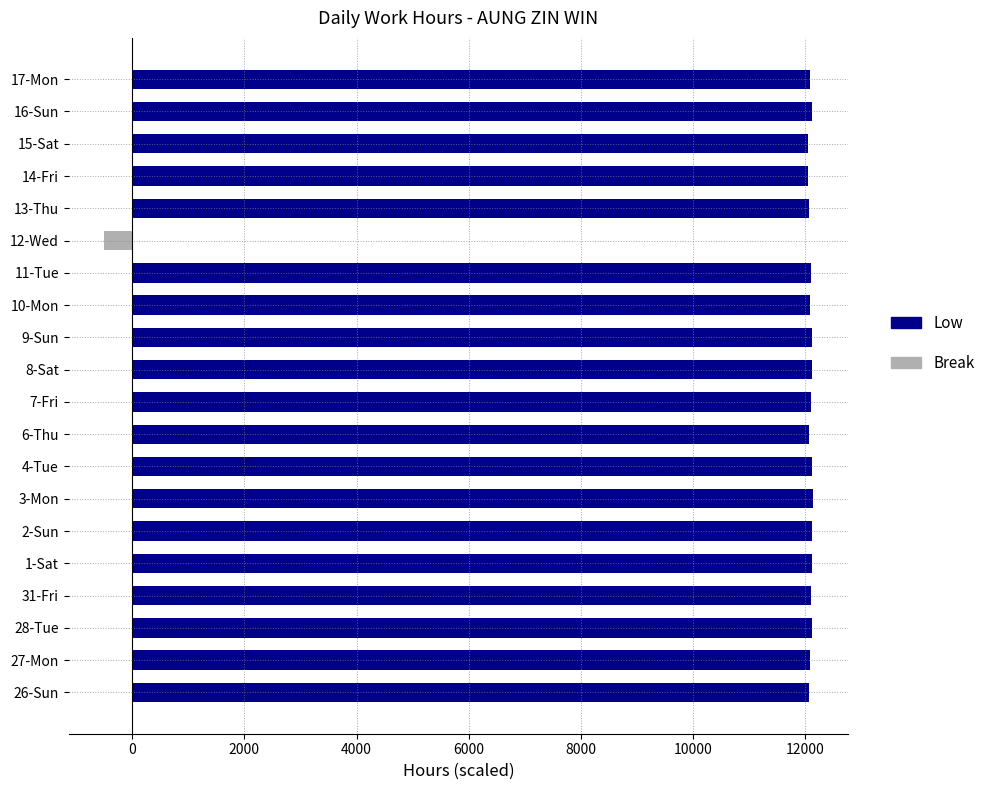

Reading left to right, extract all data points from this chart.

Low: 12070	12080	12120	12100	12110	12120	12130	12110	12070	12100	12110	12120	12090	12100	0	12060	12040	12050	12120	12080
Break: 0	0	0	0	0	0	0	0	0	0	0	0	0	0	-500	0	0	0	0	0